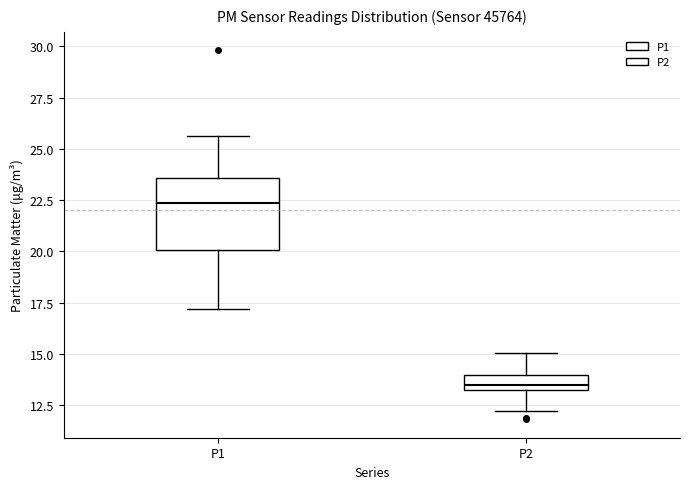

Where is the upper edge of the box for P2 on the y-axis? The values are not printed on the chart, so give them approximately, as read against the axis.

14.0